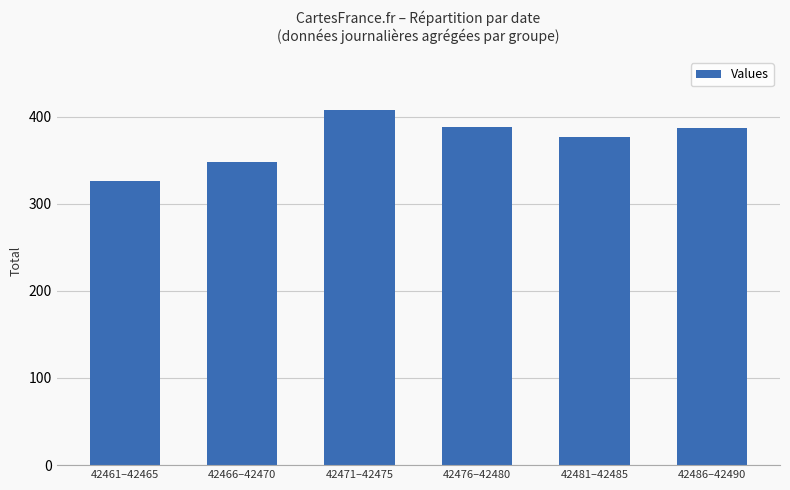

At which category does the chart reach its minimum across all series?

42461–42465